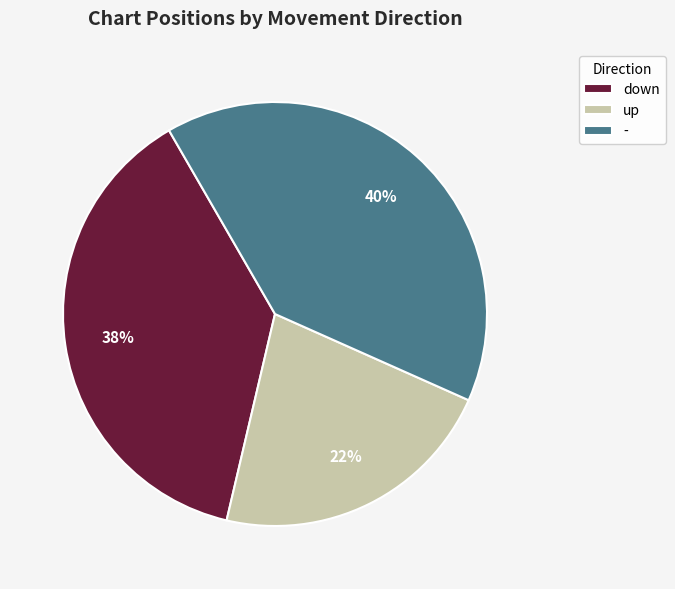

Which has a higher value, down or up?

down